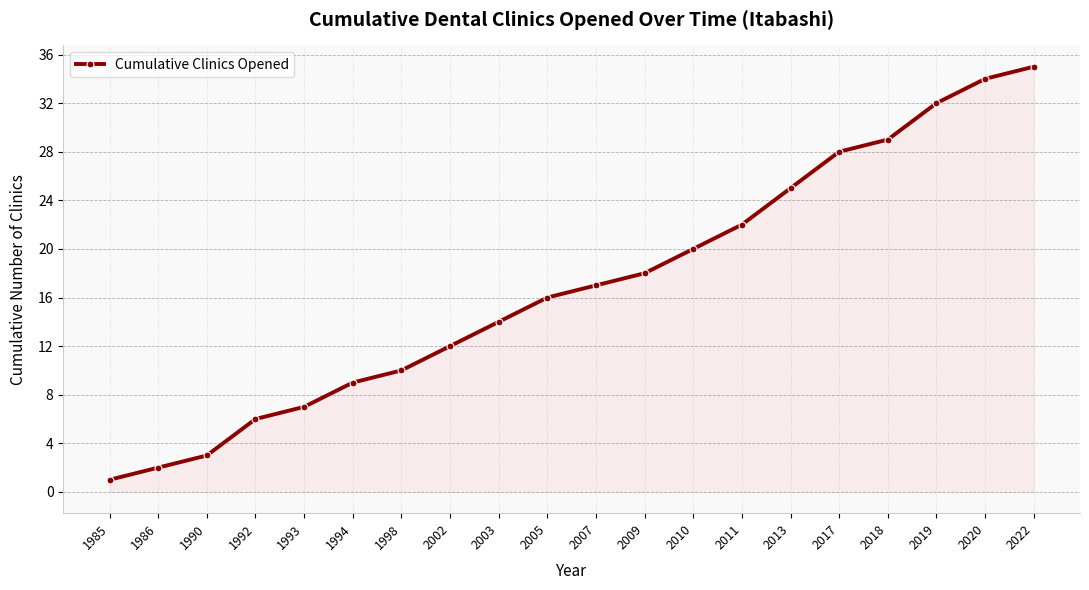

At which category does the chart reach its minimum across all series?

1985